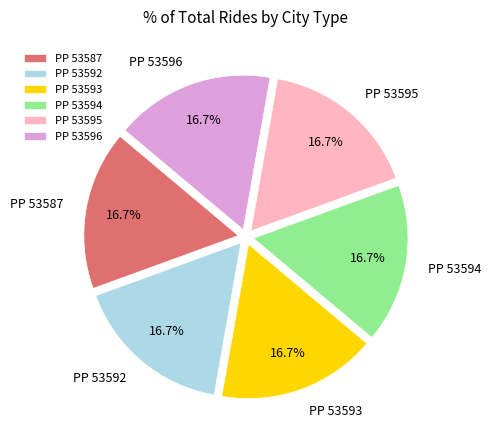

To the nearest percent, what portion does PP 53587 represent?

17%